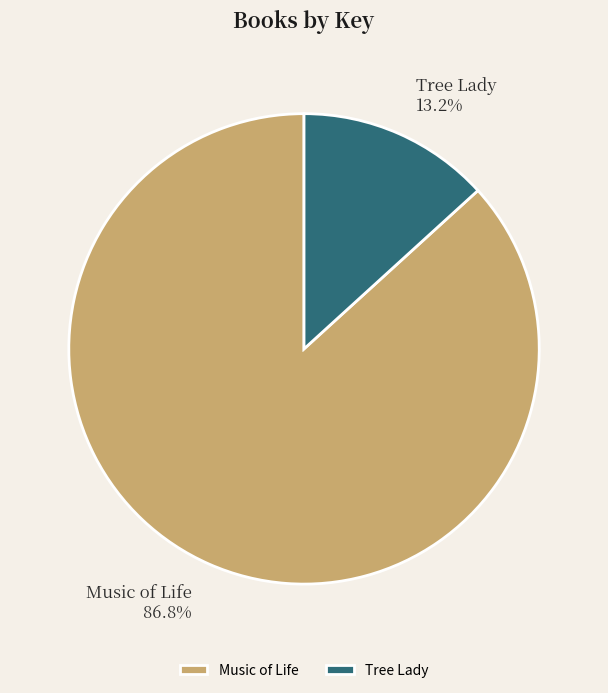

What is the majority slice?

Music of Life